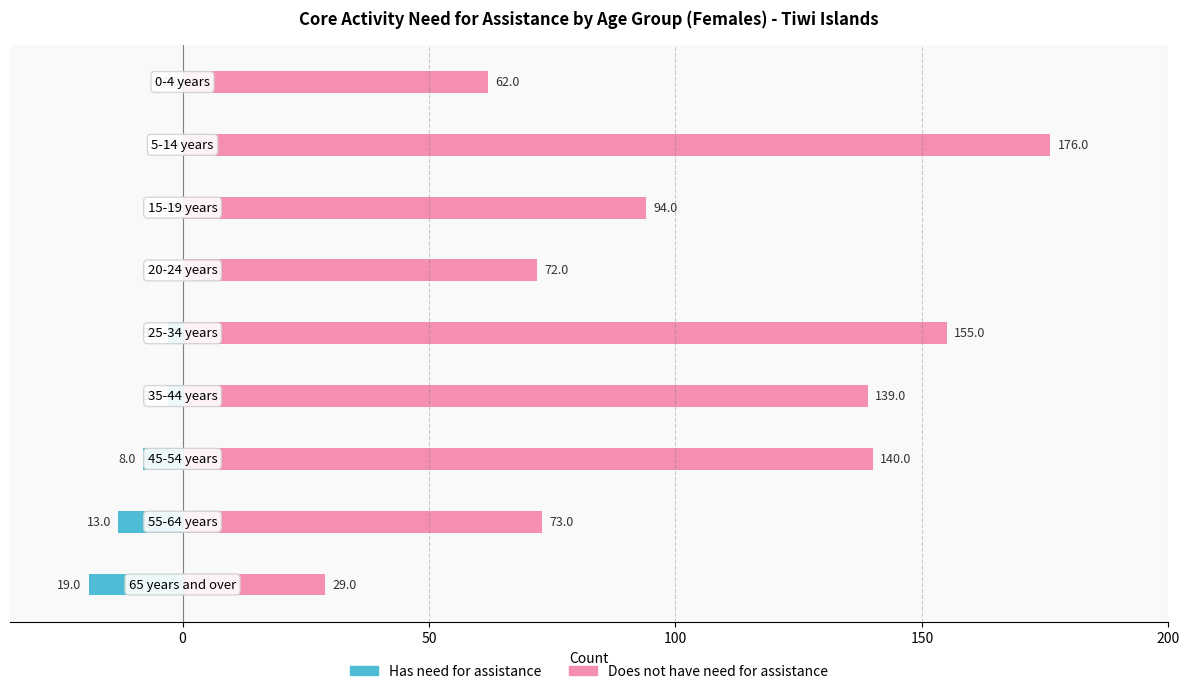

Is the value of Has need for assistance at 0 greater than the value of Does not have need for assistance at 200?

No